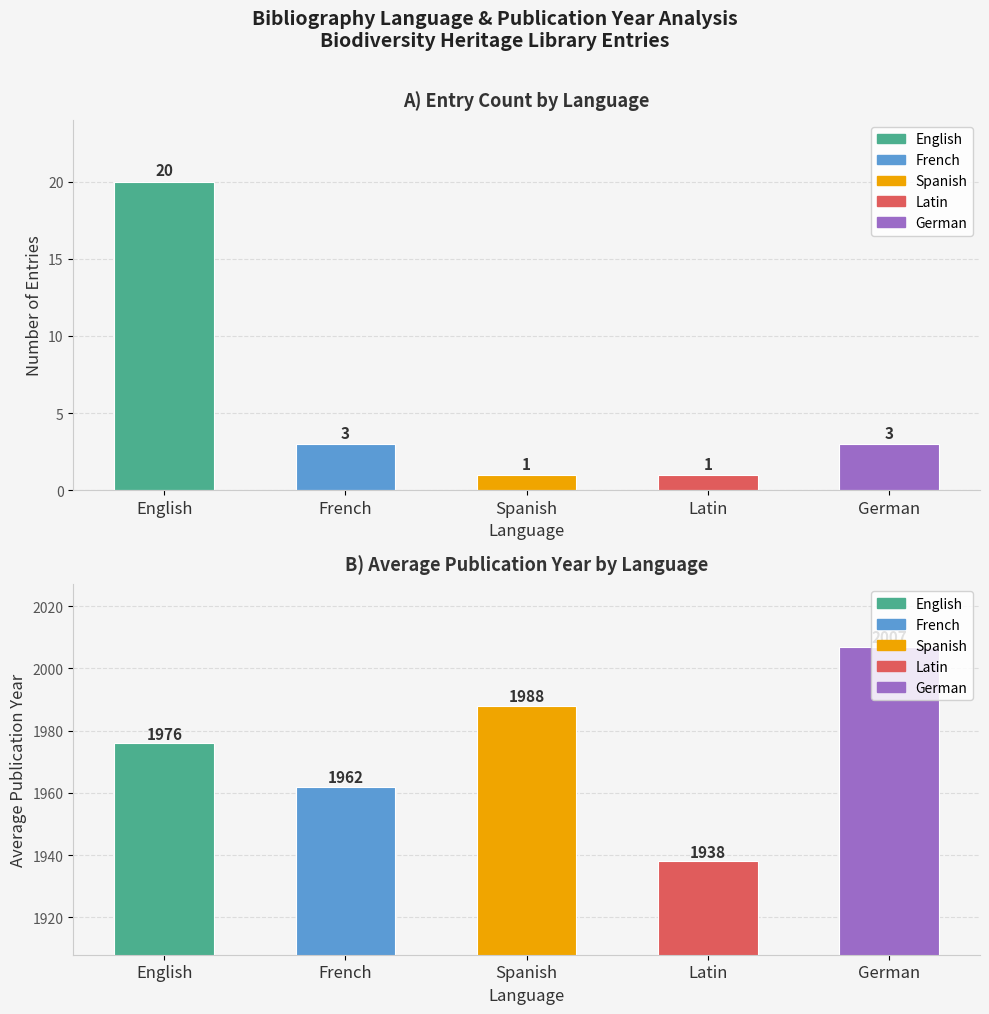

What is the spread (max minus min) of values at Latin?

1937